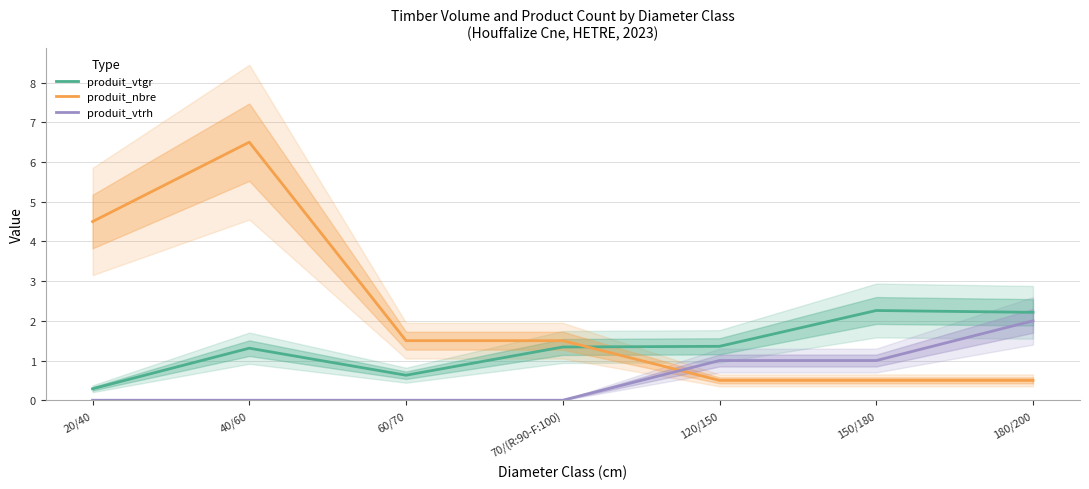

True or false: produit_vtgr has more than 2 interior local peaks.

False